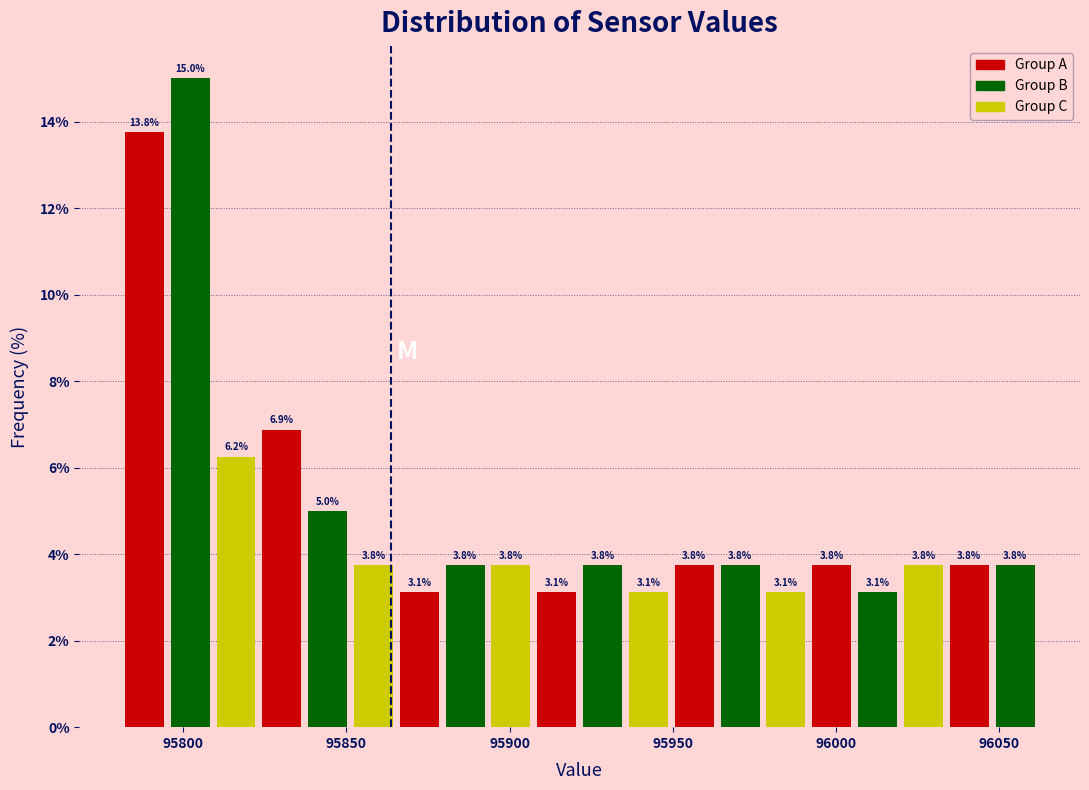

Around what value on the x-axis is the tallest bar? Give the approximate position of its centre, as read against the axis.

95800